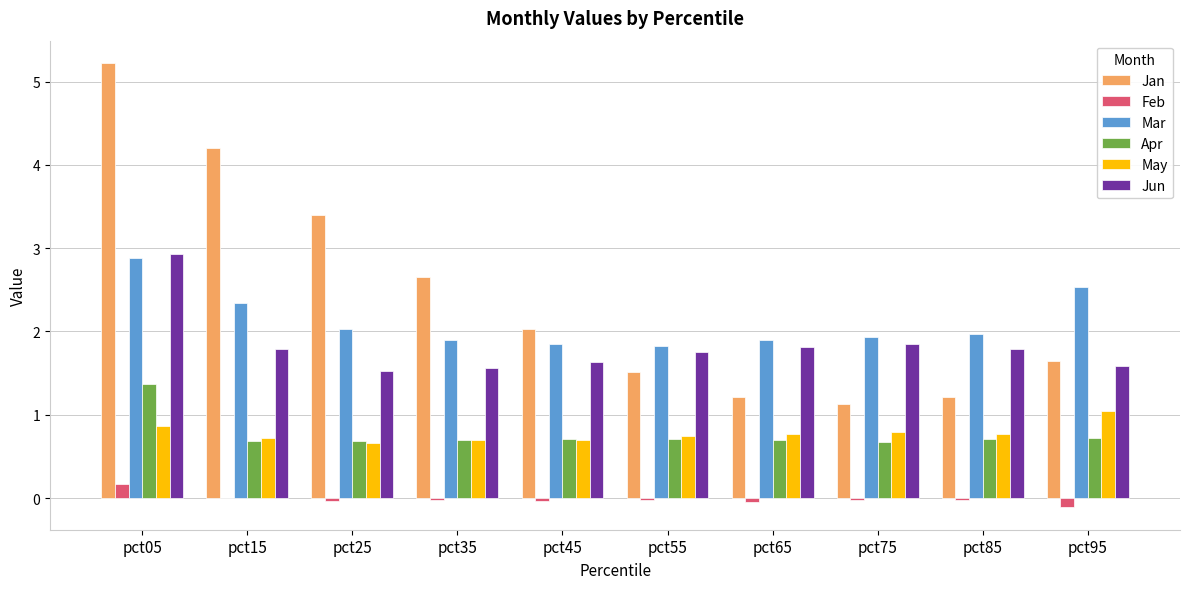

The Jun series shows 1.6 at pct35. True or false?

True